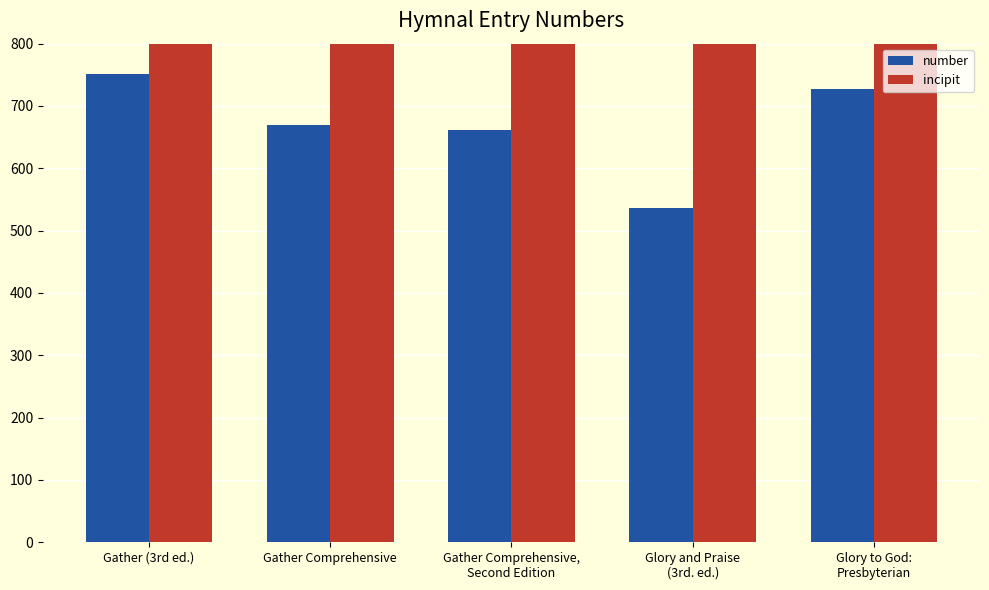

What is the lowest value of the incipit series?

123543211235432